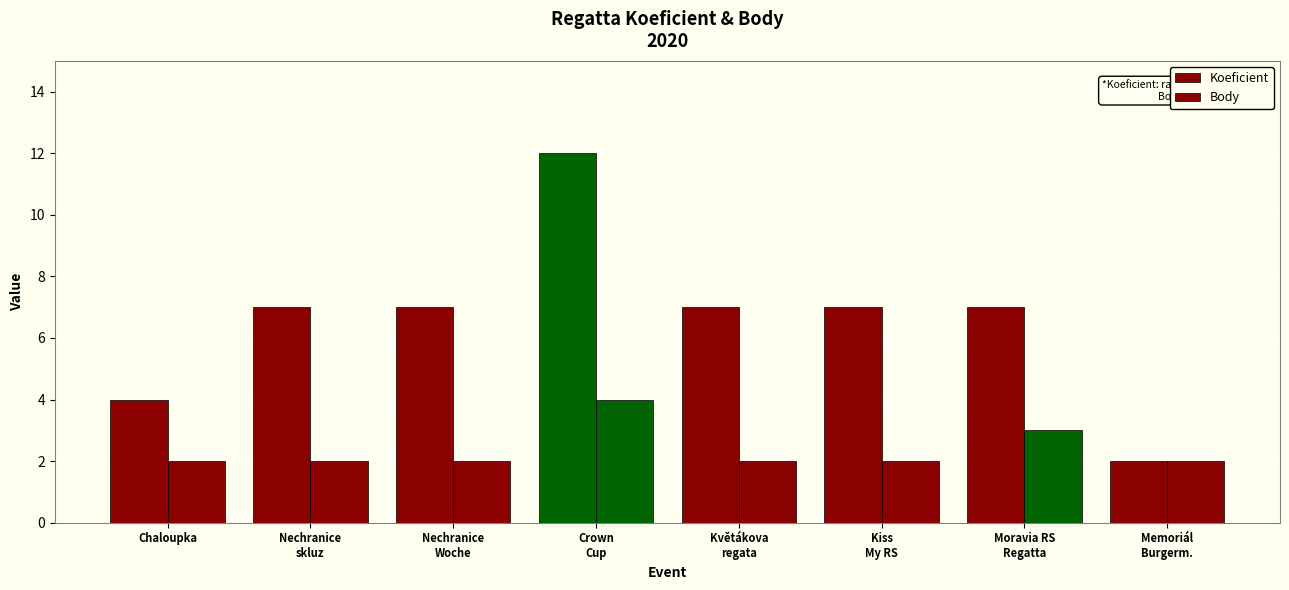

At which label does Body reach its peak?

Crown
Cup